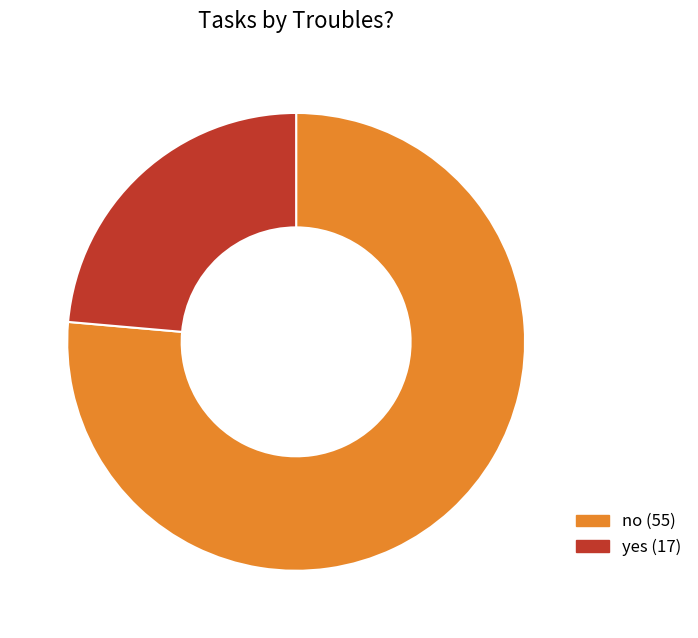

Is there any slice that represents more than half of the pie?

Yes